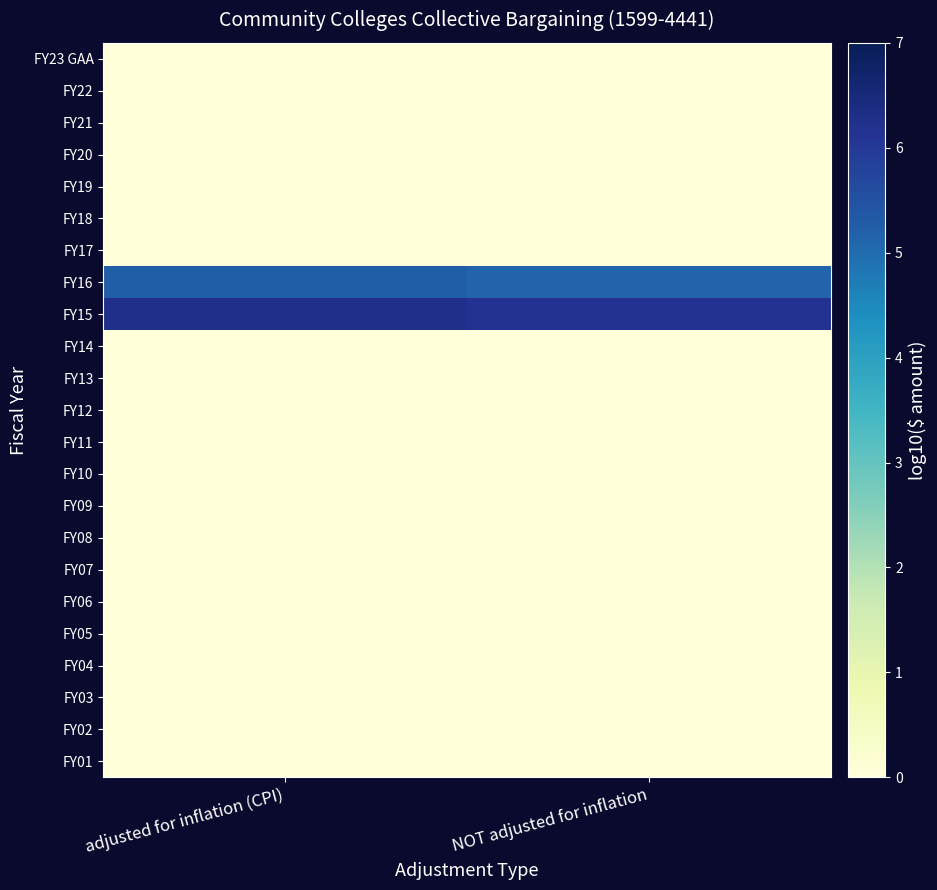

What is the spread (max minus min) of values at adjusted for inflation (CPI)?

6.3